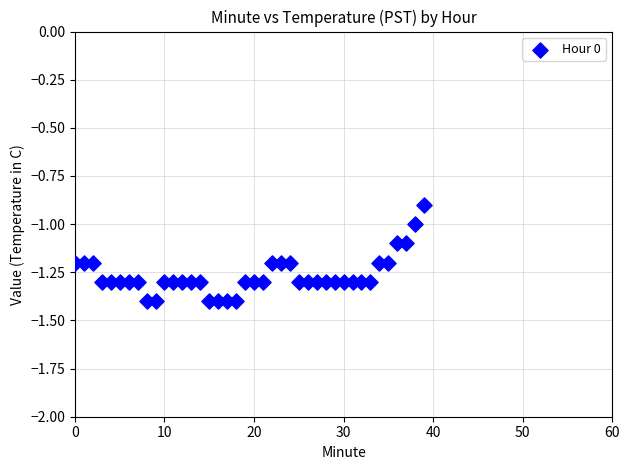

What is the range of Y values (max minus min)?

0.5